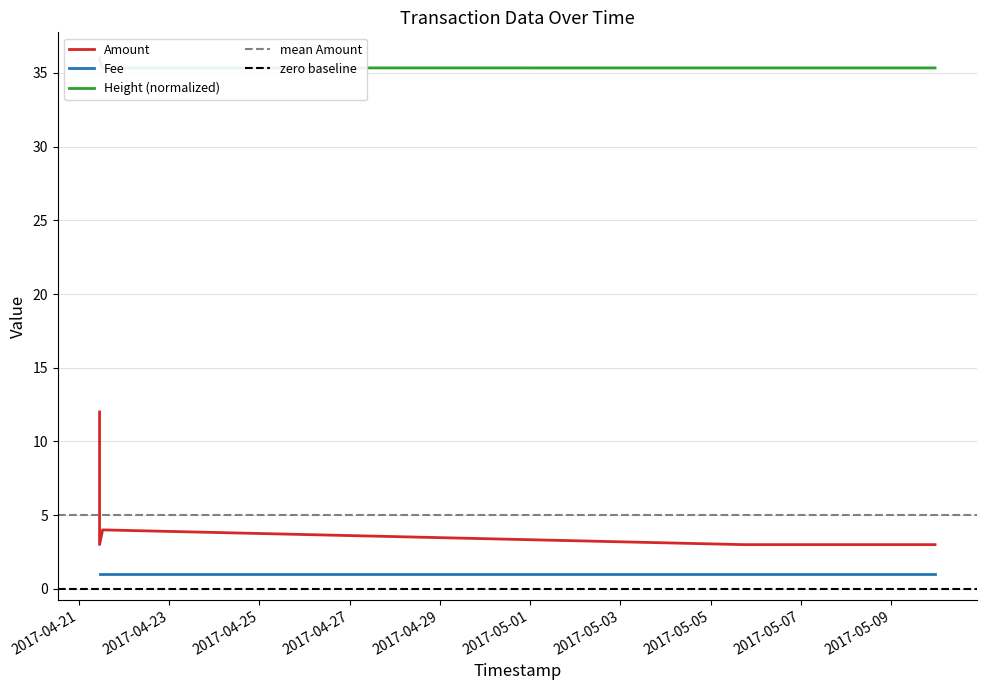

True or false: Height has more than 0 points higher than both neighbors.

False